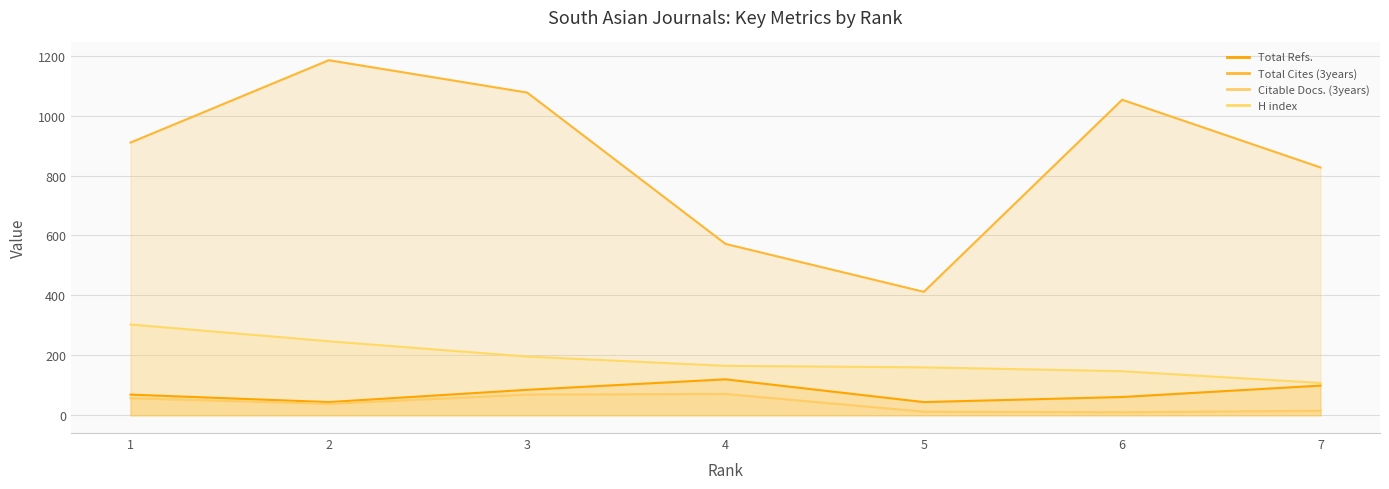

True or false: Total Cites (3years) and H index cross at least once.

False